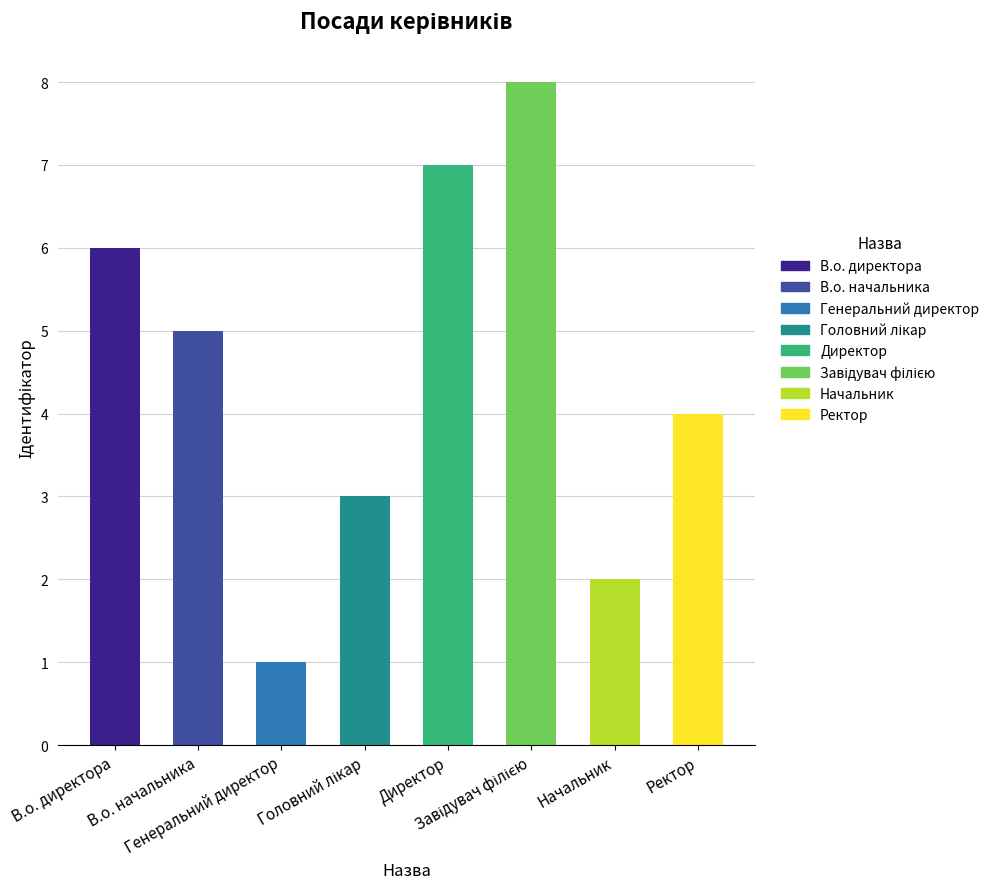

What is the value of the 4th bar from the left?

3